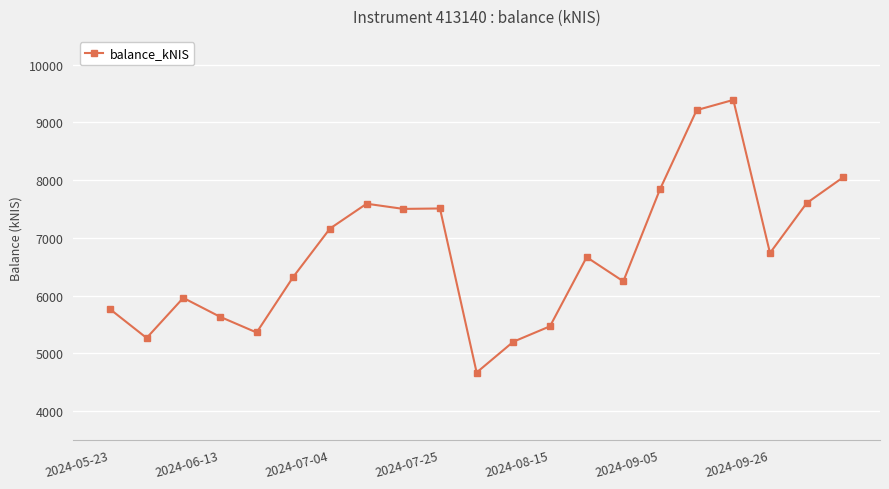

True or false: the data has more than 2 interior local peaks.

True